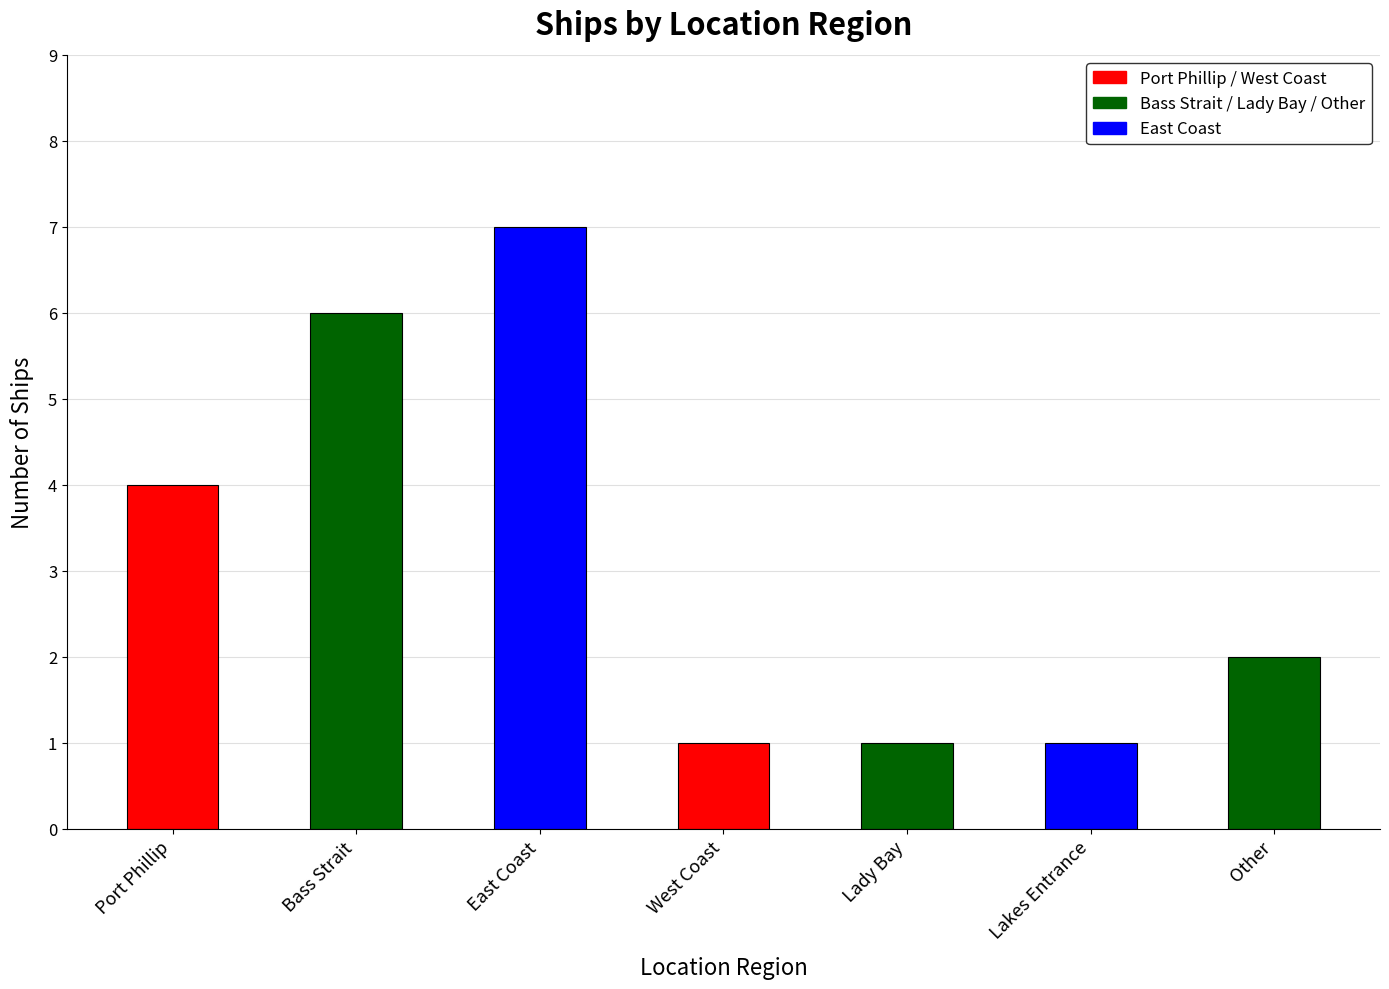

True or false: the data shows 2 at Other.

True